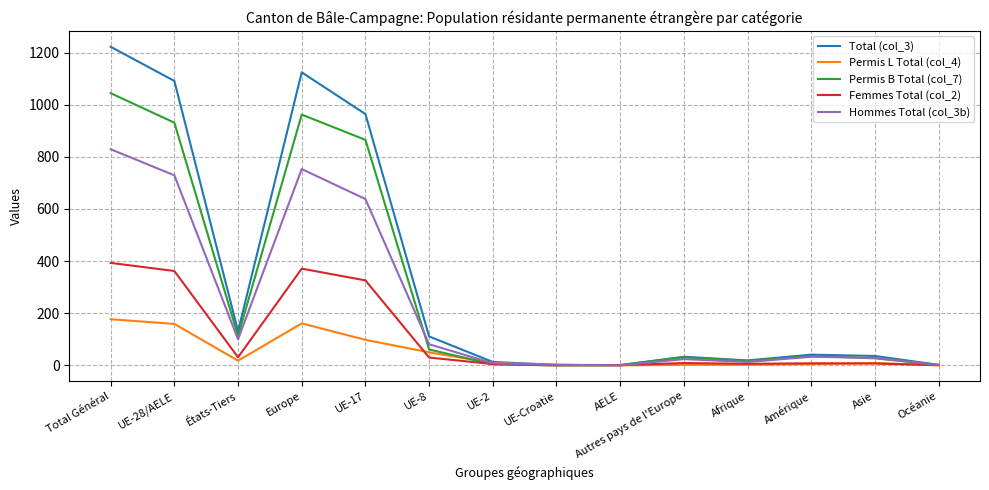

What is the total value across all series at Europe?

3371